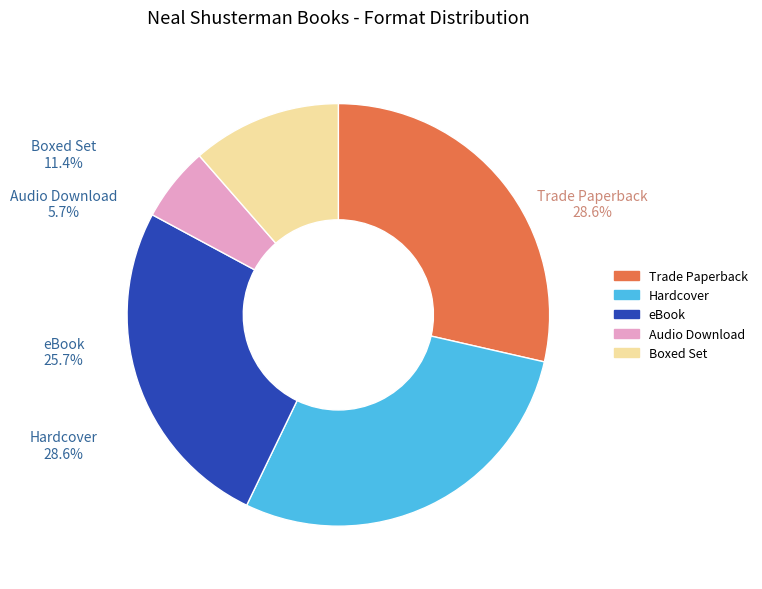

Is there any slice that represents more than half of the pie?

No